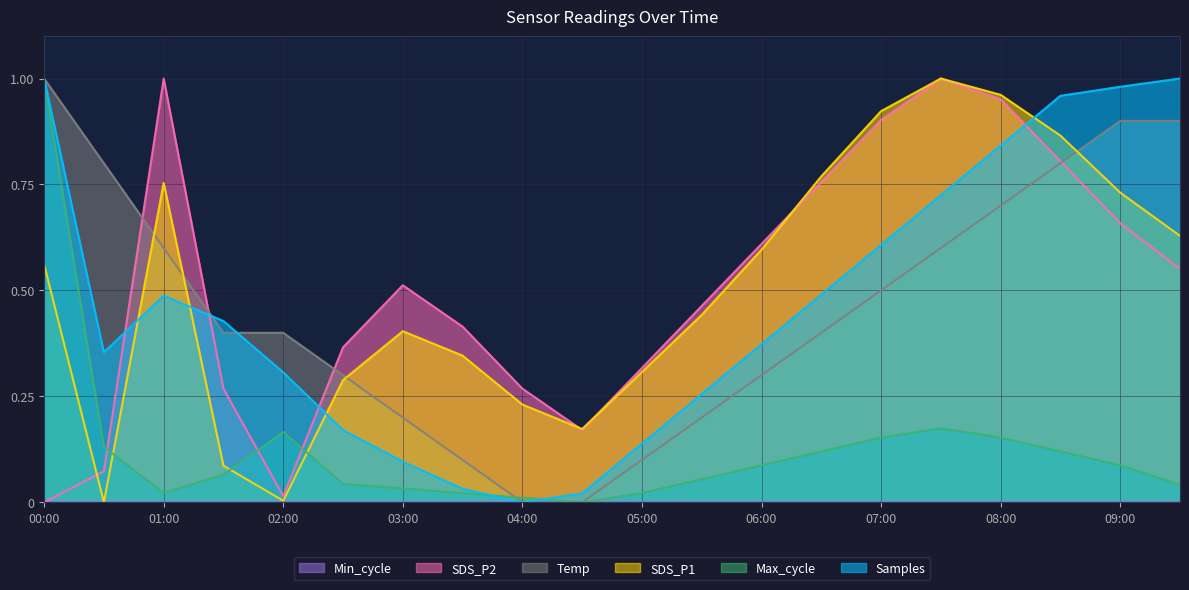

Reading left to right, transcribe all the data shown in this chart.

Samples: 1.0	0.4	0.5	0.4	0.3	0.2	0.1	0.0	0.0	0.0	0.1	0.3	0.4	0.5	0.6	0.7	0.8	1.0	1.0	1.0
SDS_P1: 0.6	0.0	0.8	0.1	0.0	0.3	0.4	0.3	0.2	0.2	0.3	0.4	0.6	0.8	0.9	1.0	1.0	0.9	0.7	0.6
SDS_P2: 0.0	0.1	1.0	0.3	0.0	0.4	0.5	0.4	0.3	0.2	0.3	0.5	0.6	0.8	0.9	1.0	1.0	0.8	0.7	0.6
Max_cycle: 1.0	0.1	0.0	0.1	0.2	0.0	0.0	0.0	0.0	0.0	0.0	0.1	0.1	0.1	0.2	0.2	0.2	0.1	0.1	0.0
Temp: 1.0	0.8	0.6	0.4	0.4	0.3	0.2	0.1	0.0	0.0	0.1	0.2	0.3	0.4	0.5	0.6	0.7	0.8	0.9	0.9